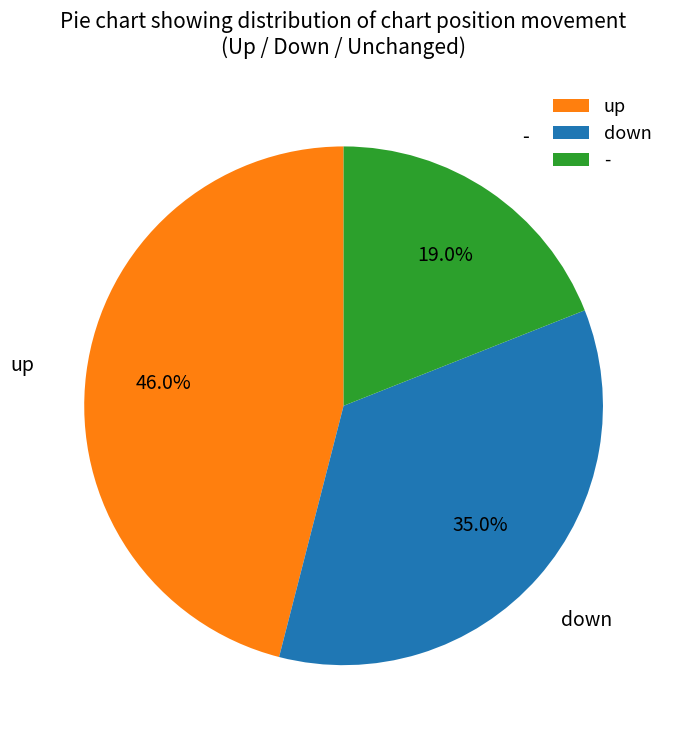

To the nearest percent, what is the difference between the down and up slice percentages?

11%